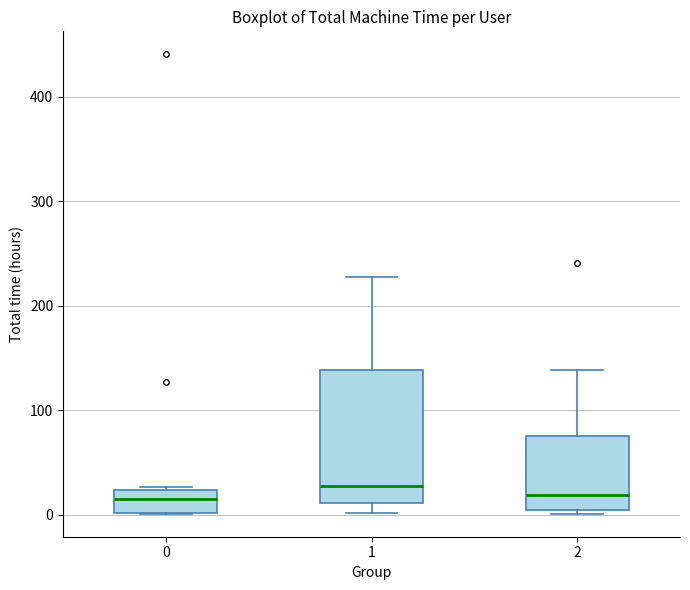

Reading left to right, read every box against the y-axis: the position of its median line, the range the box covers, and the ends of its whiskers. The values are not printed on the chart, so give them approximately, as read against the axis.

0: median 20 (inside the box), box 0 to 20, whiskers 0 to 30
1: median 30, box 10 to 140, whiskers 0 to 230
2: median 20, box 0 to 80, whiskers 0 (just below the box's lower edge) to 140